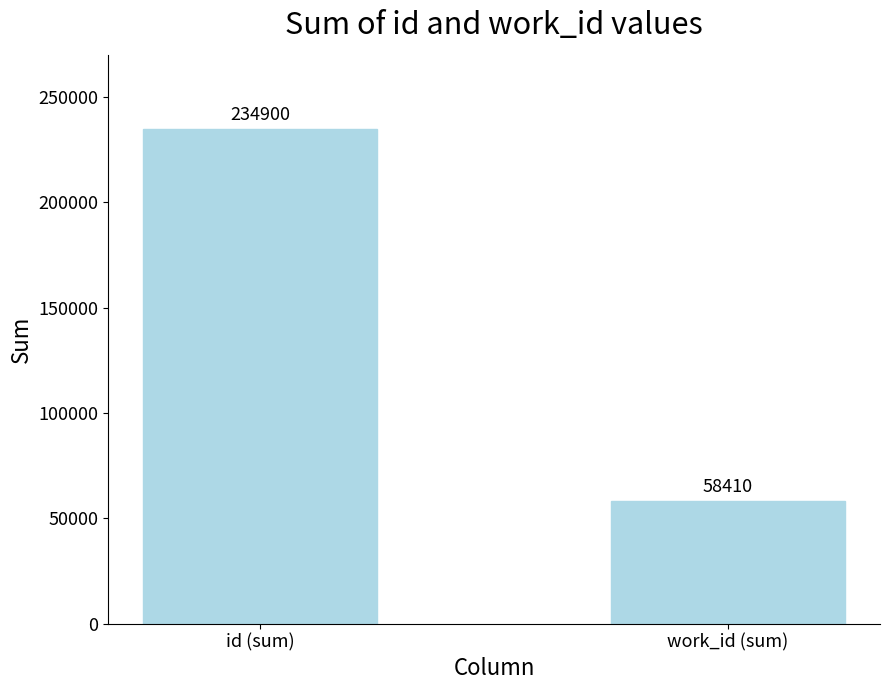

Which has a higher value, id (sum) or work_id (sum)?

id (sum)